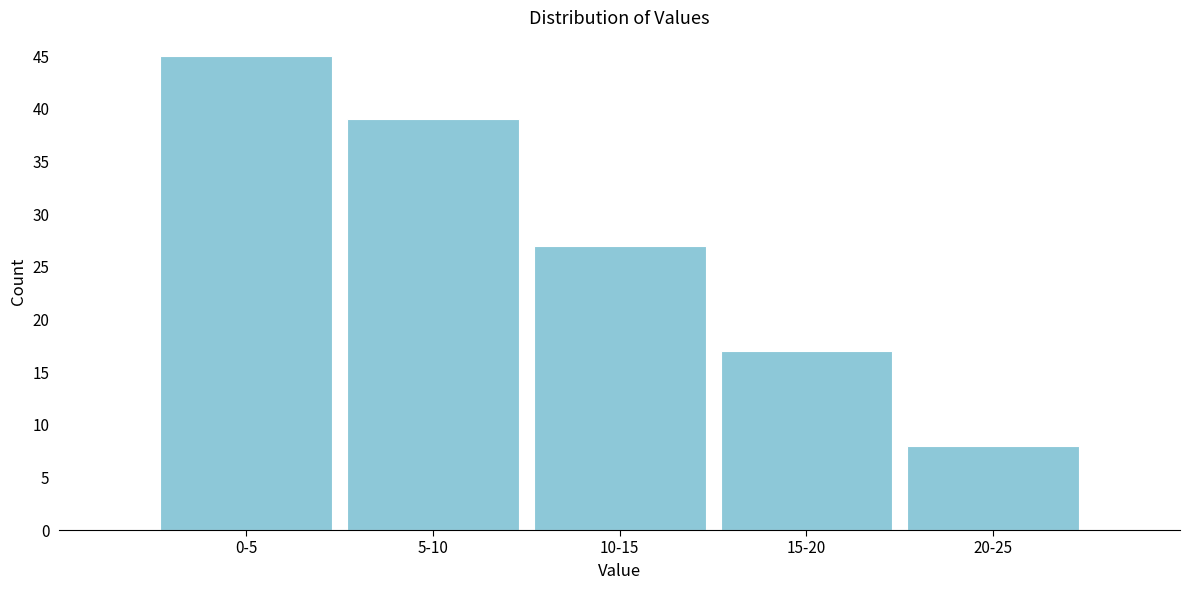

Reading right to left, transcribe all the data shown in this chart.

8	17	27	39	45